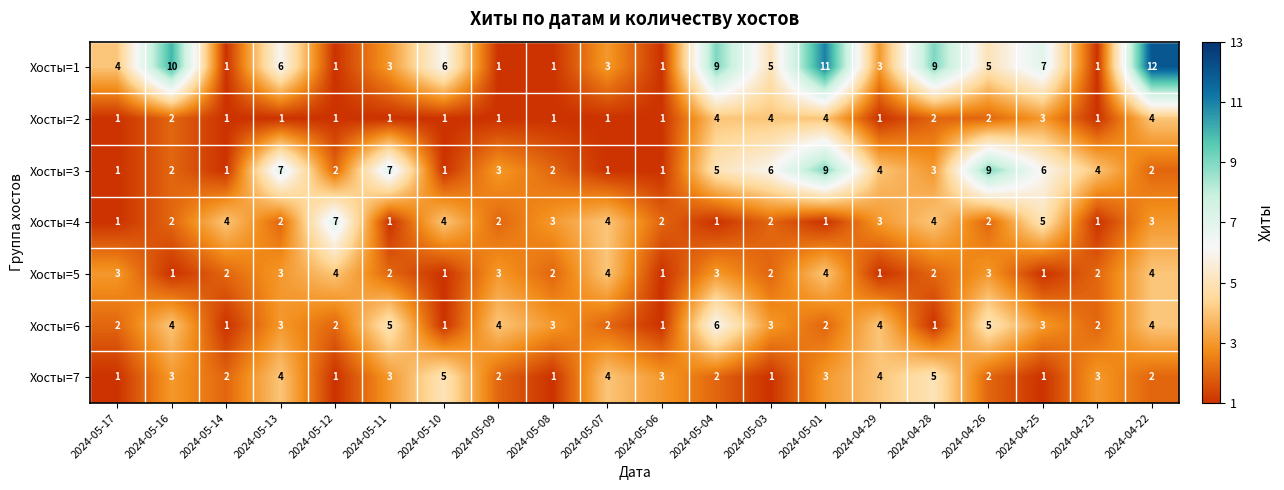

What is the sum of all Хосты=6 values?

58